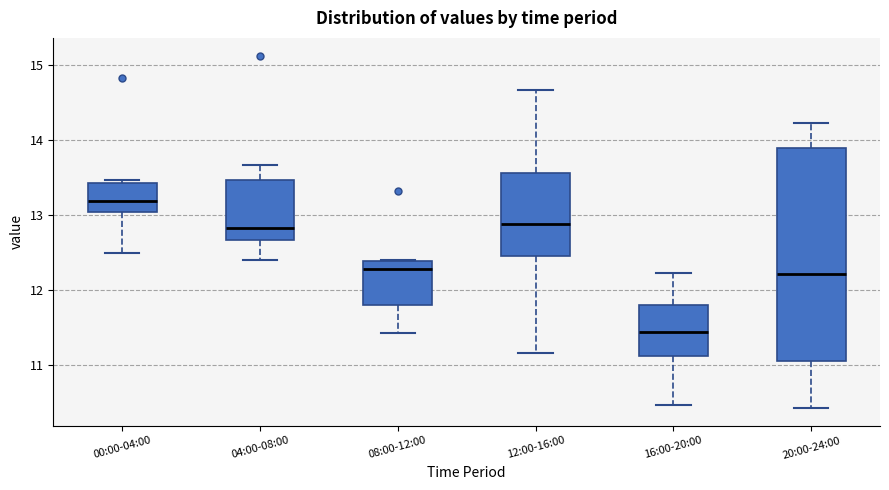

Which box is the tallest, from its lower edge to its upper edge?

20:00-24:00